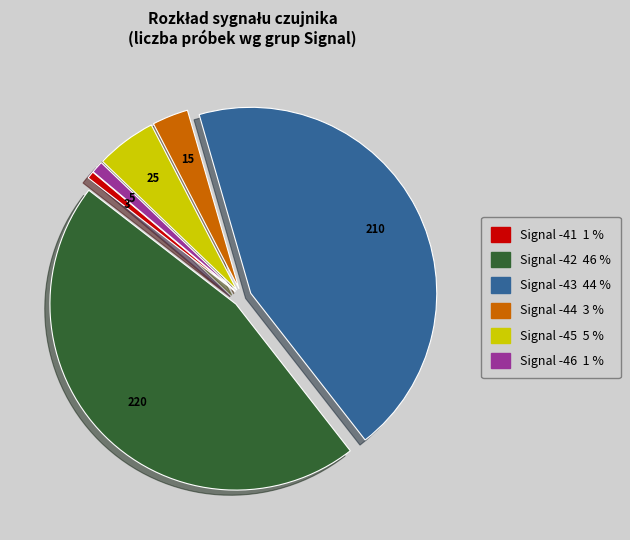

Is there any slice that represents more than half of the pie?

No